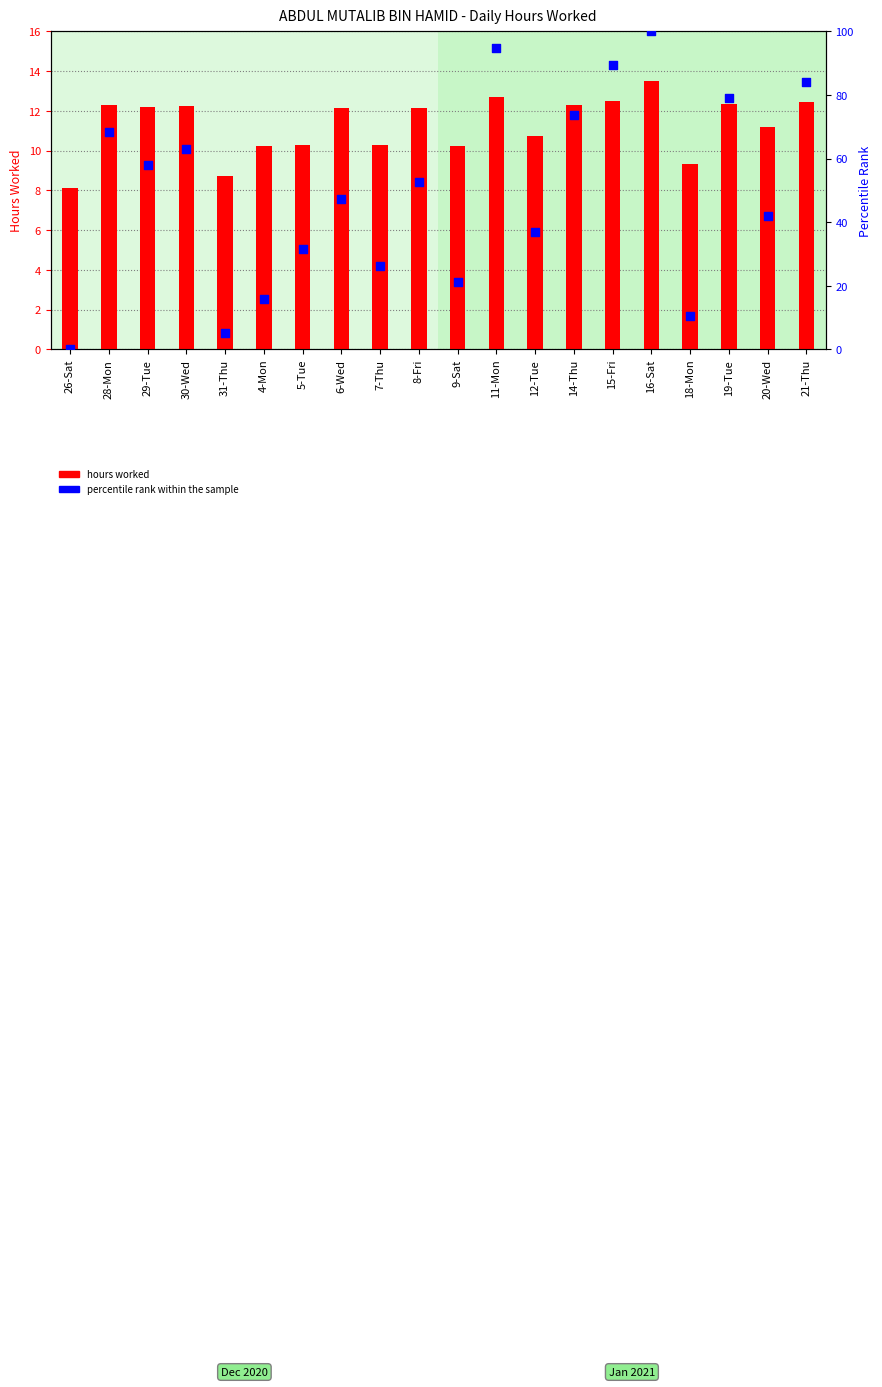

At how many categories does at least one series exceed 4?

20